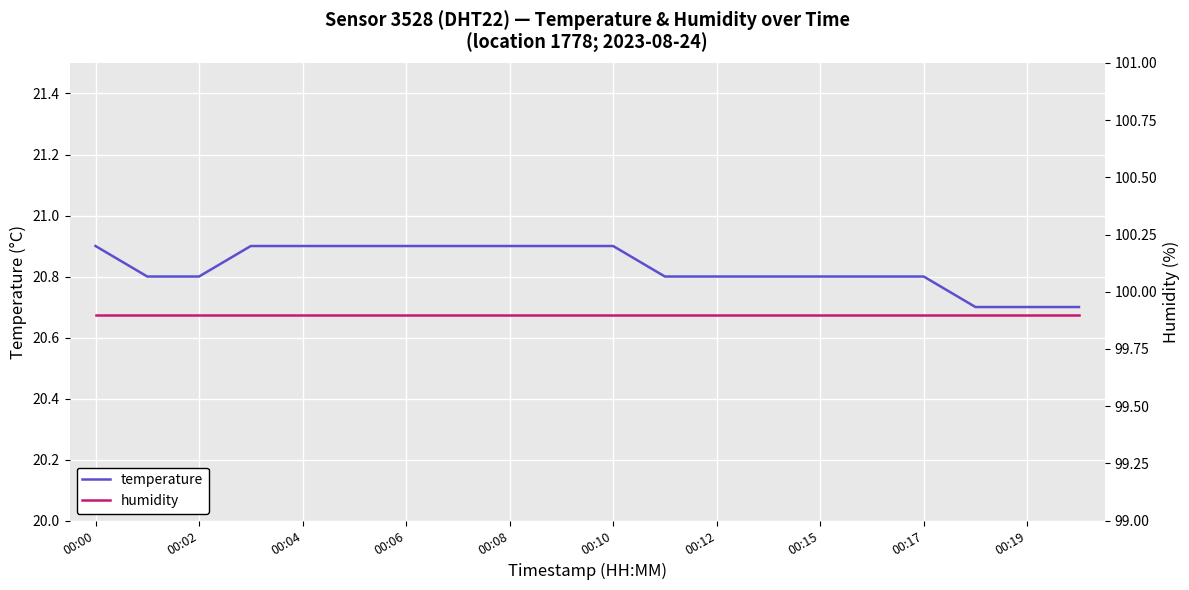

How many lines are shown in the chart?

2